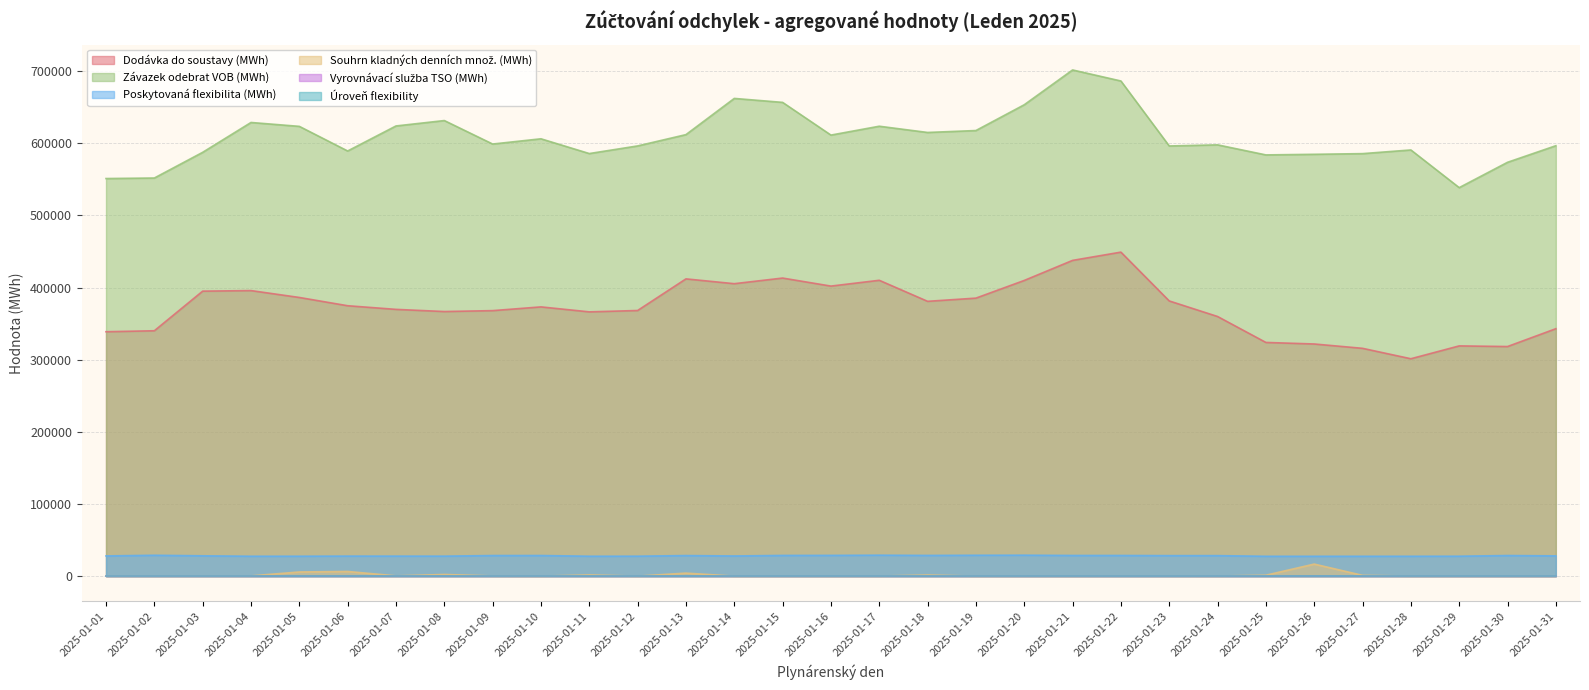

What is the value of the Poskytovaná flexibilita (MWh) point at the 23rd from the left?

28416.6